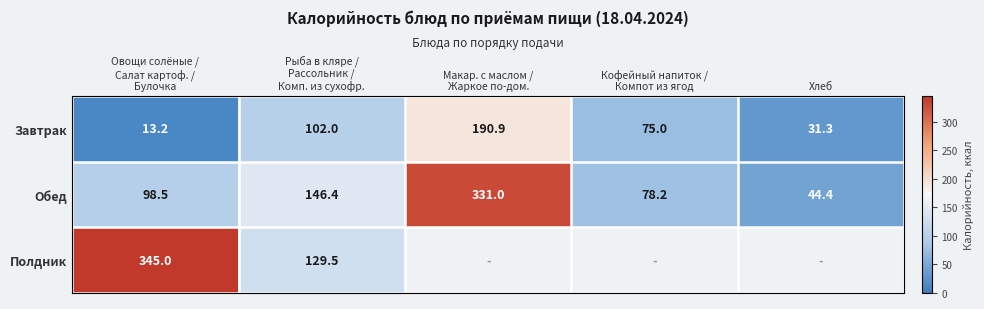

What is the difference between the maximum and minimum values in the Обед series?

286.6